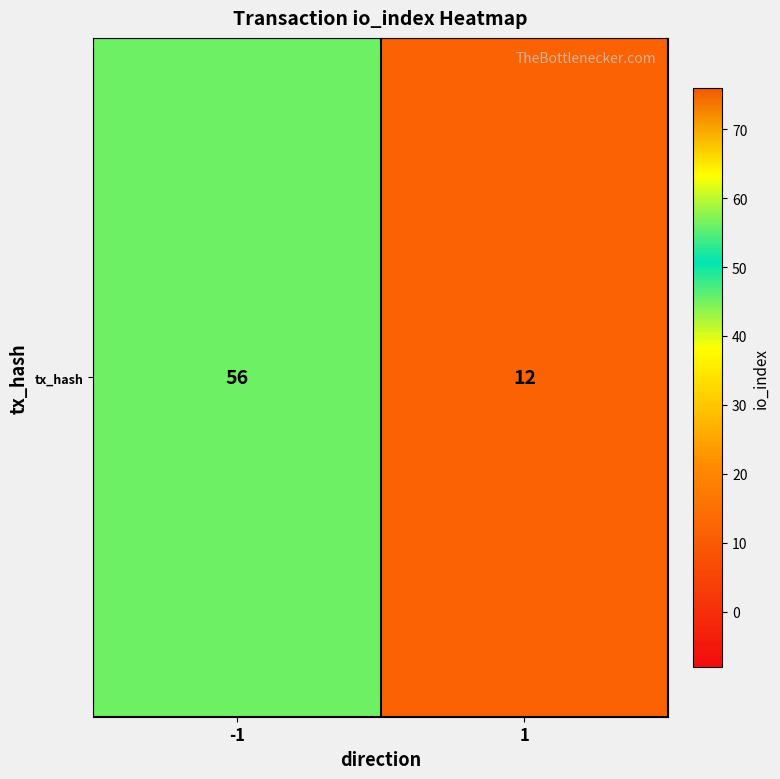

Which label corresponds to the largest value in the chart?

-1